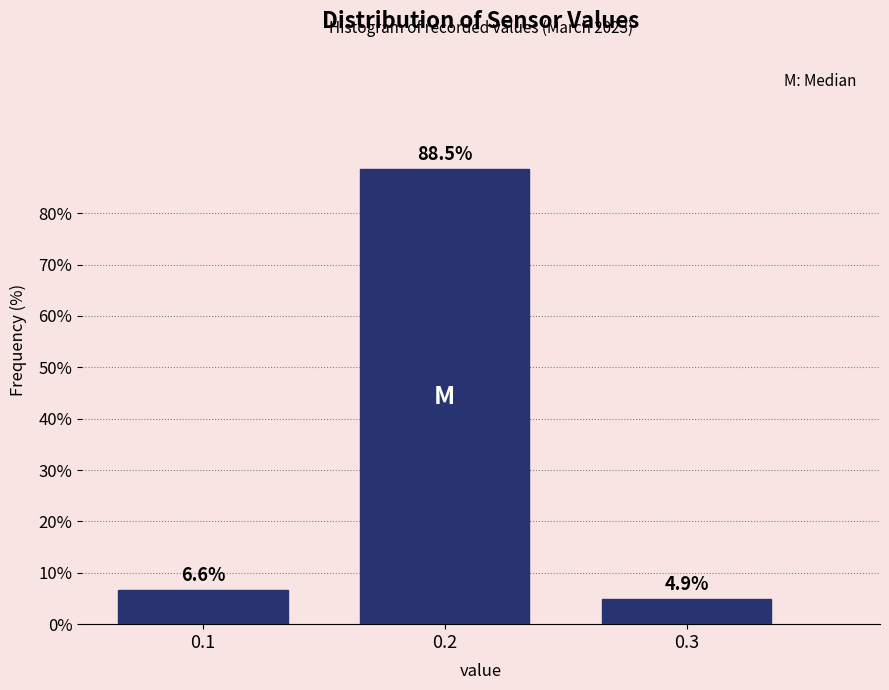

Reading left to right, extract all data points from this chart.

0.1=6.6	0.2=88.5	0.3=4.9